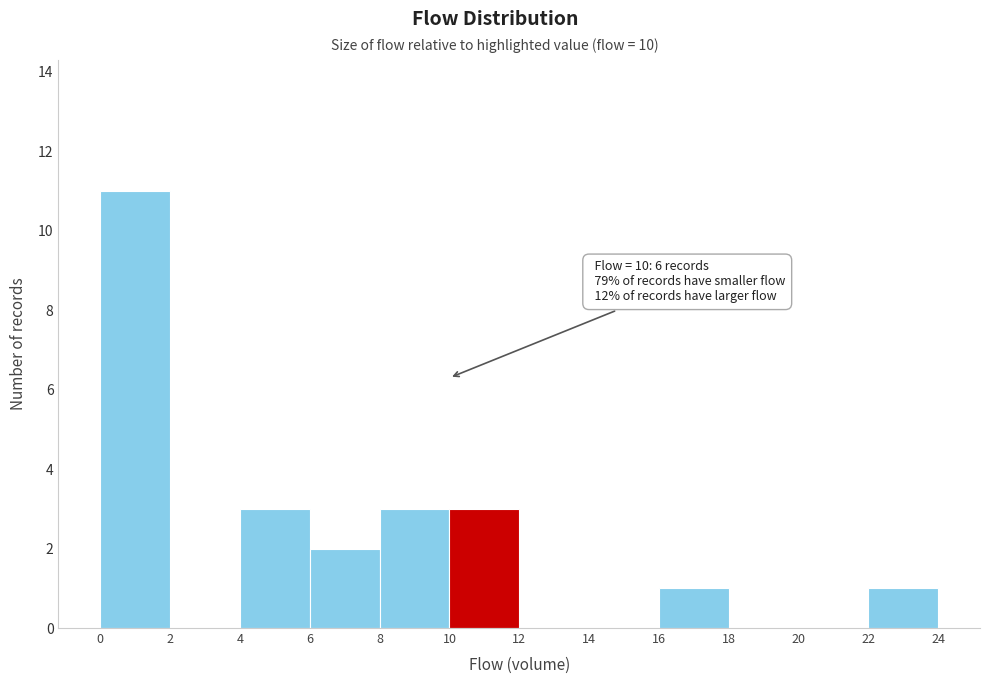

Over which range of the x-axis is the bar tallest?

0 to 2